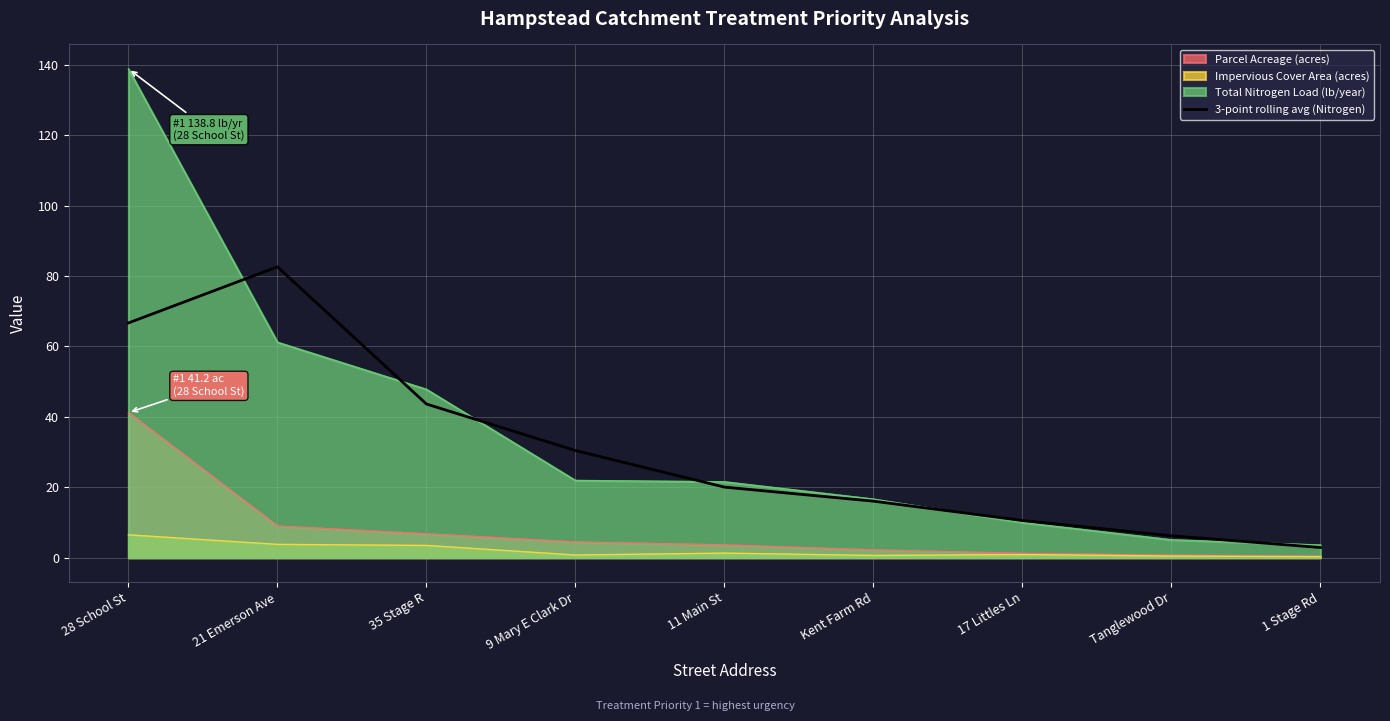

Rank the series by their maximum value, from lowest to highest.

Impervious Cover Area (acres), Parcel Acreage (acres), 3-point rolling avg (Nitrogen), Total Nitrogen Load (lb/year)